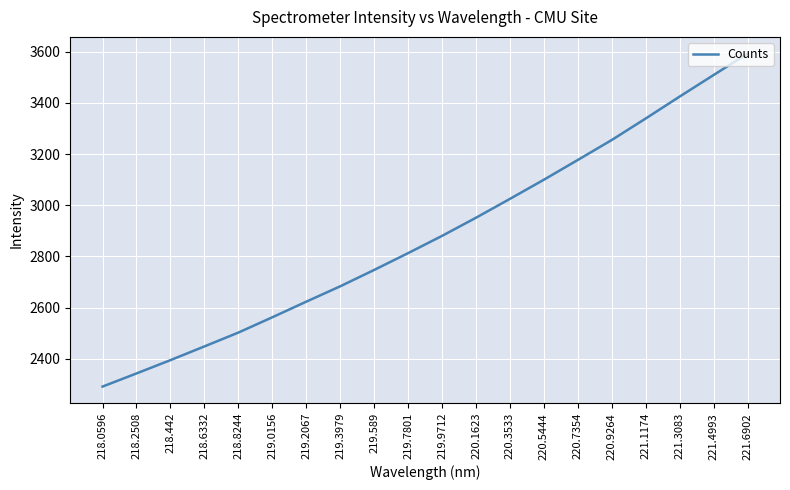

What is the minimum value shown in the chart?

2291.6